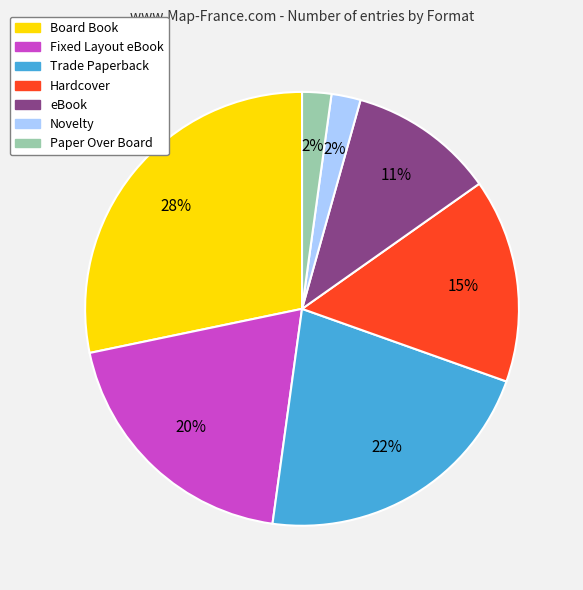

Do eBook and Fixed Layout eBook together represent more than half of the pie?

No